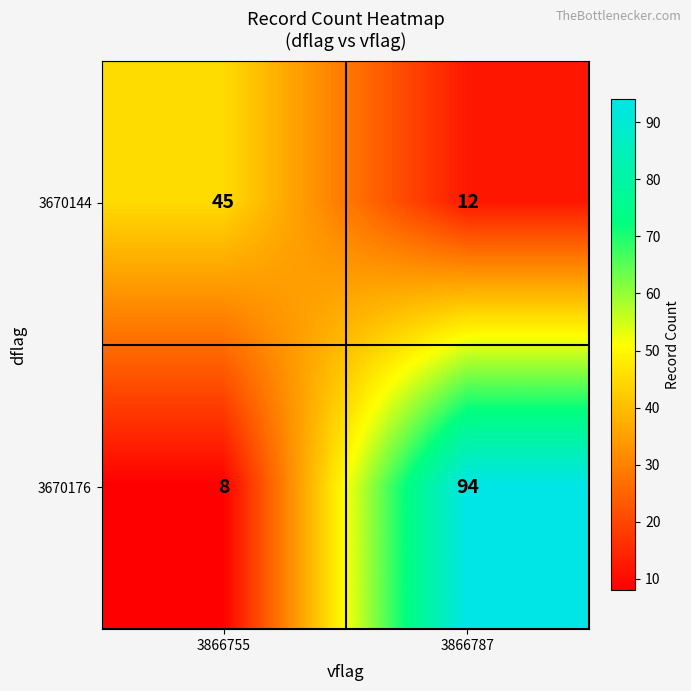

List the series in order of their peak value, highest first.

3670176, 3670144